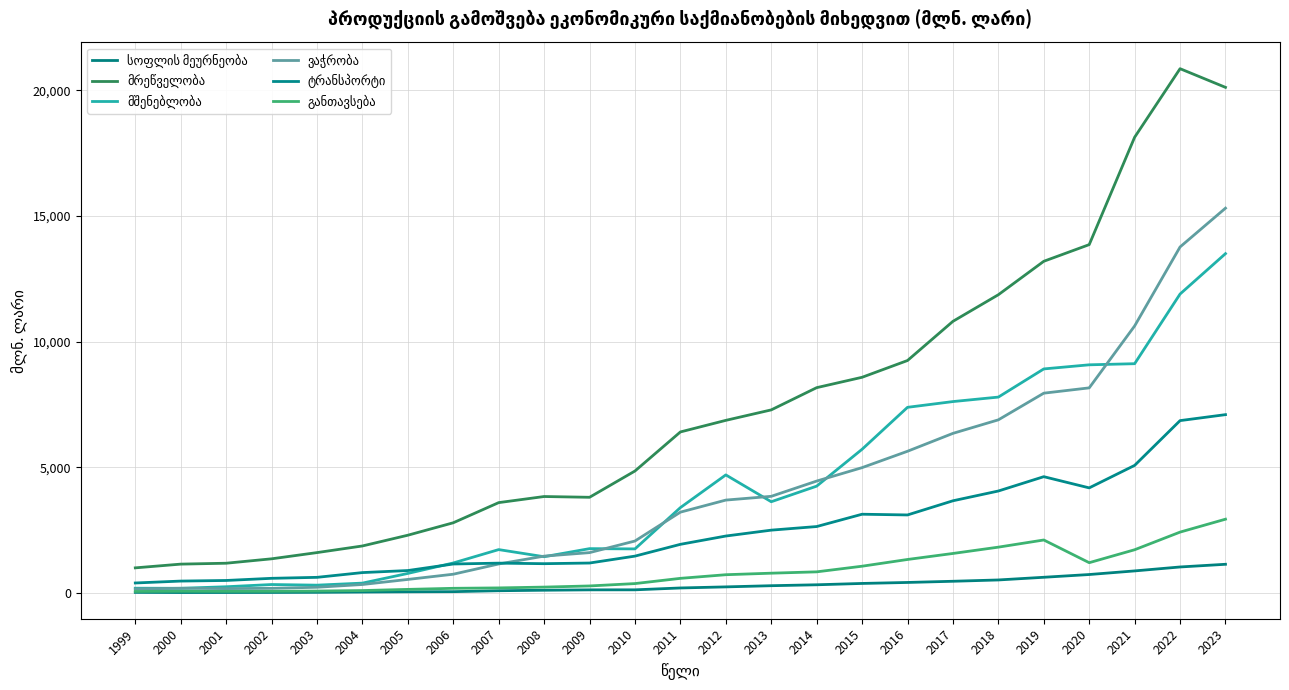

Which has a higher value, 1999 or 2016?

2016